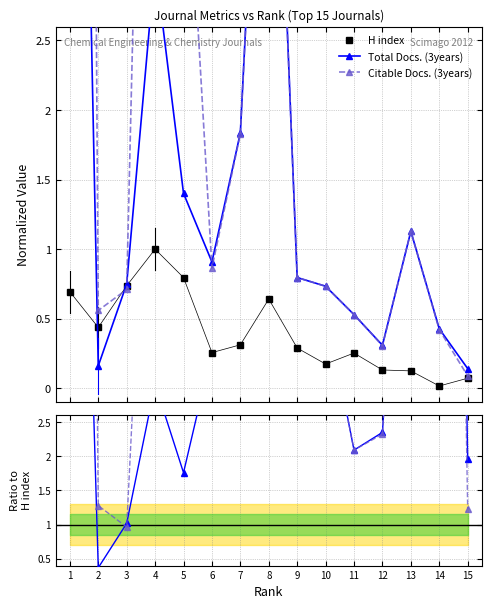

True or false: H index and Citable Docs. (3years) cross at least once.

False